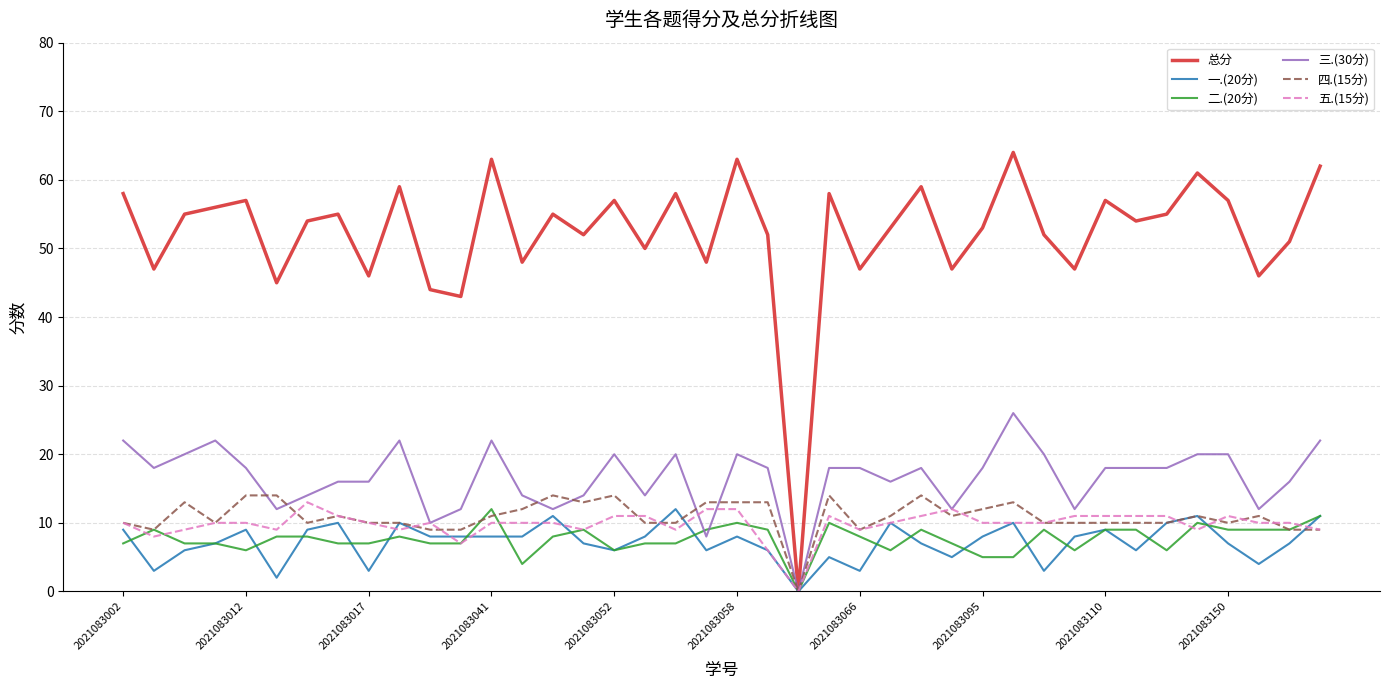

Which series has the largest total across all categories?

总分